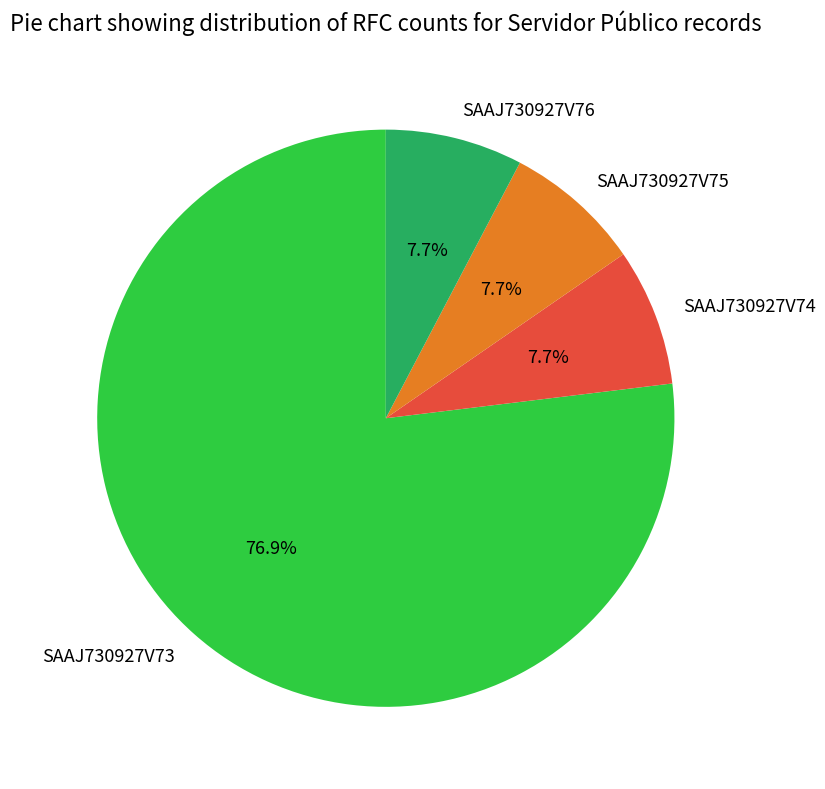

To the nearest percent, what portion does SAAJ730927V76 represent?

8%